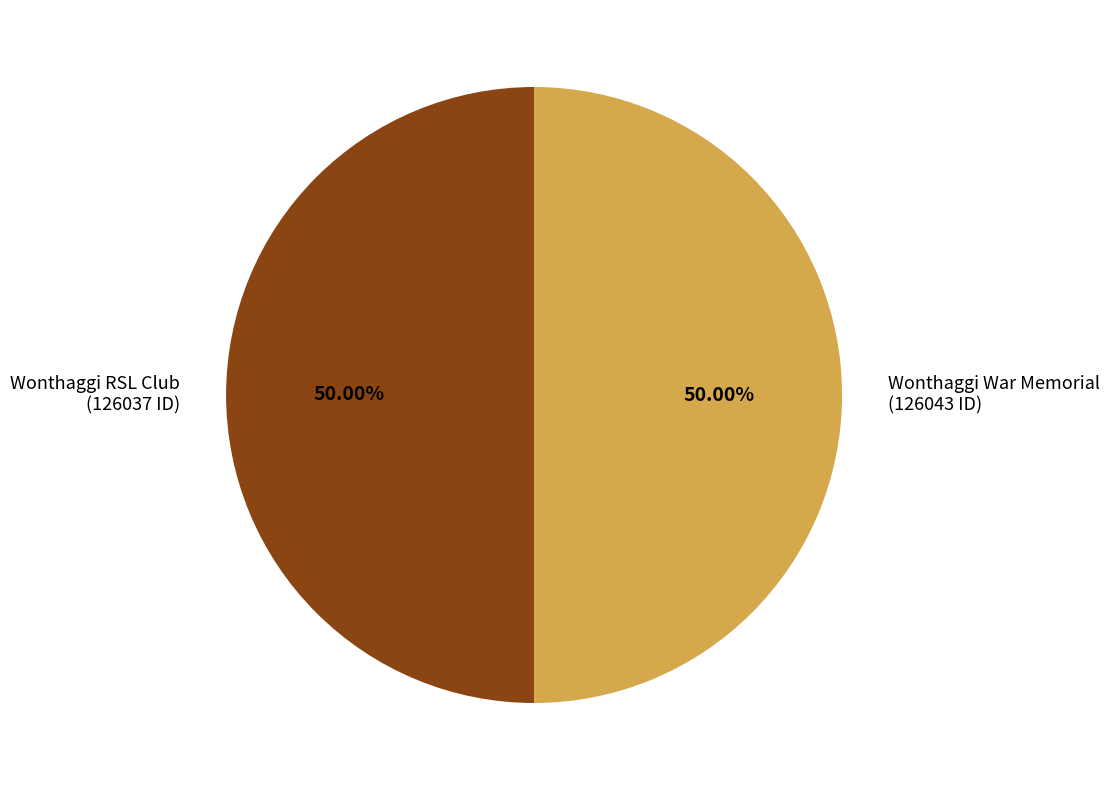

Is it true that Wonthaggi War Memorial is 50% of the pie?

True